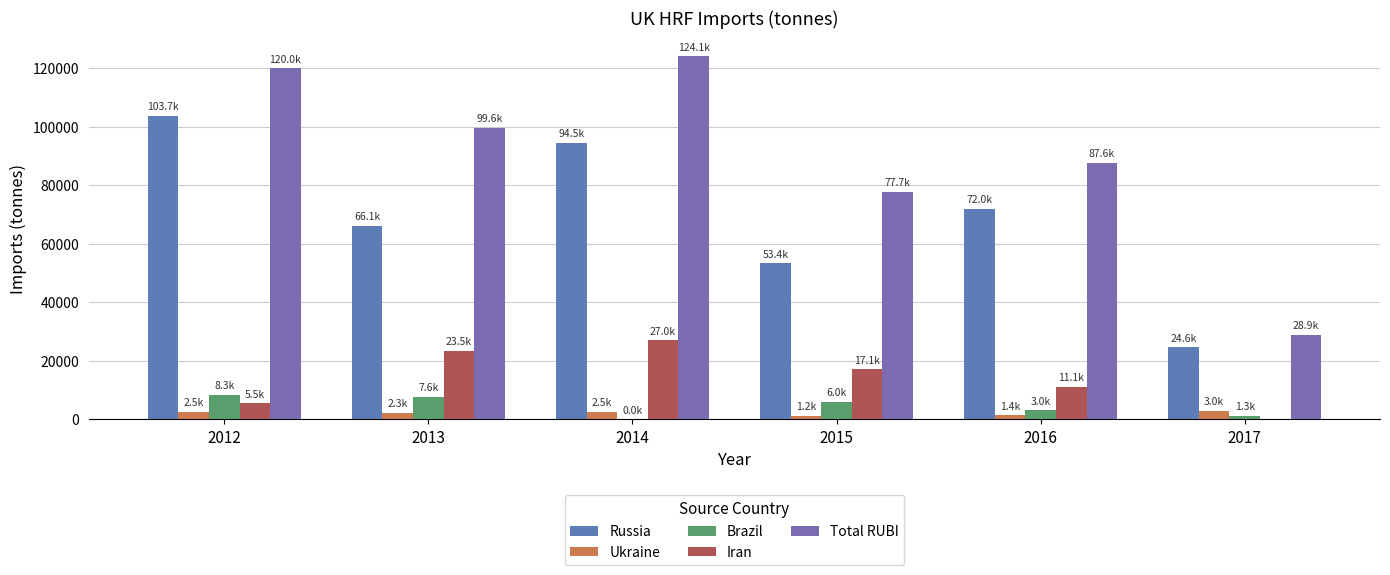

Reading right to left, transcribe all the data shown in this chart.

Russia: 2017=24601.8	2016=72042.8	2015=53367.3	2014=94541.3	2013=66098.9	2012=103650.2
Ukraine: 2017=2961.1	2016=1377.8	2015=1245.5	2014=2484.8	2013=2335.1	2012=2476.1
Brazil: 2017=1315.6	2016=3049.8	2015=5957.5	2014=25.0	2013=7616.1	2012=8293.6
Iran: 2017=0.0	2016=11113.4	2015=17115.7	2014=27032.5	2013=23534.8	2012=5544.7
Total RUBI: 2017=28878.5	2016=87583.7	2015=77686.0	2014=124083.5	2013=99584.9	2012=119964.6